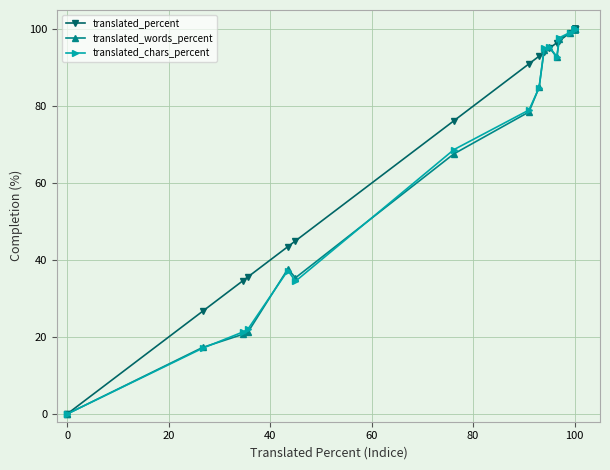

In translated_chars_percent, how many points are lower than both neighbors (excluding endpoints)?

2